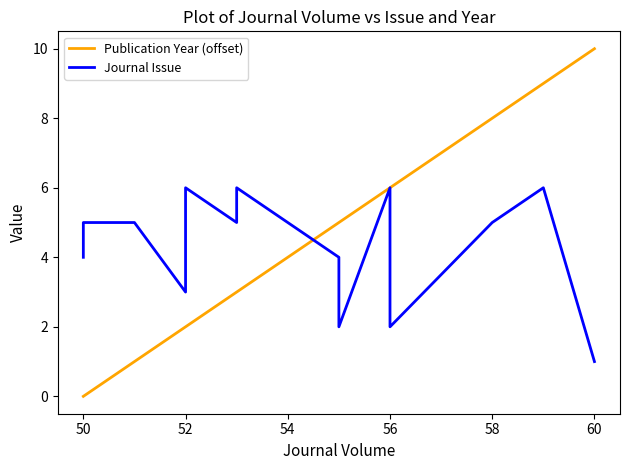

Which series has the largest total across all categories?

Journal Issue